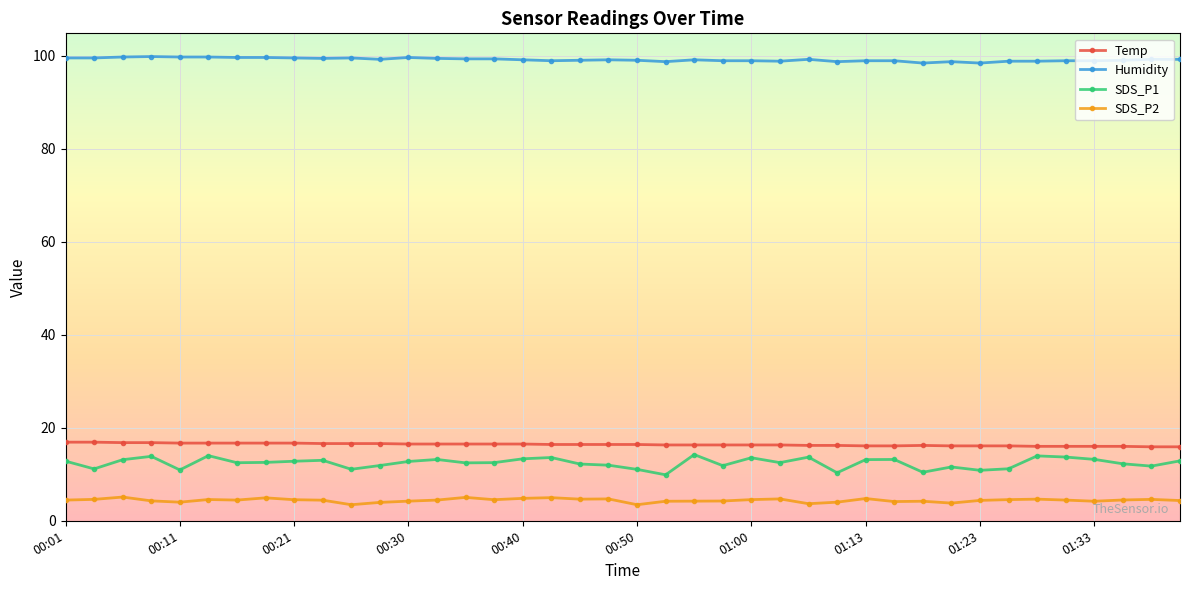

Which series has the largest total across all categories?

Humidity